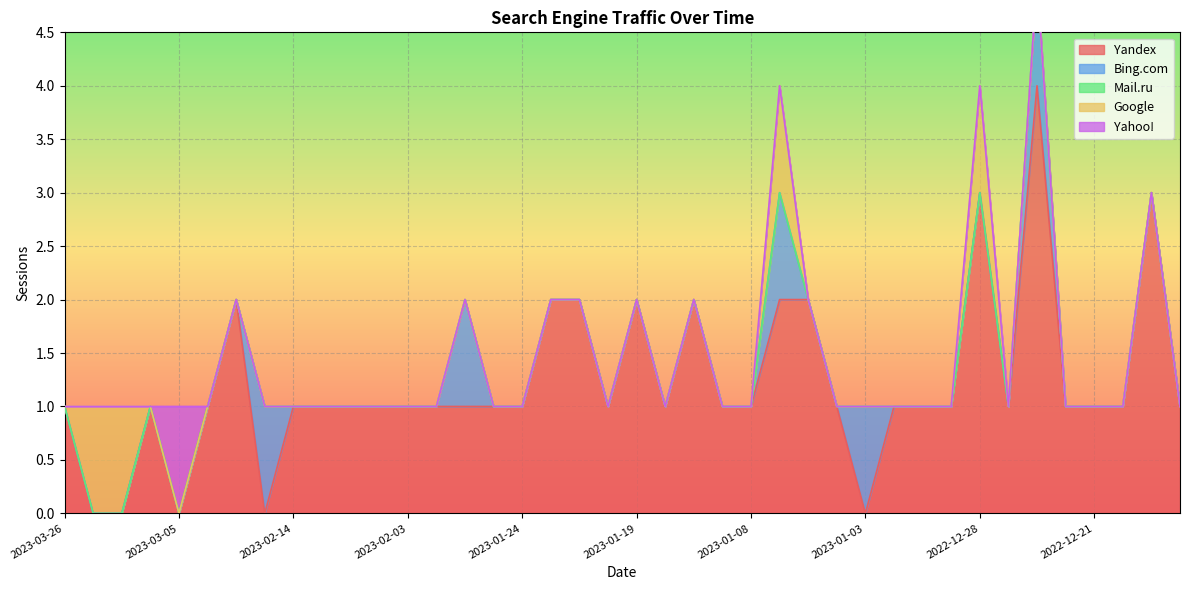

Between 2023-03-05 and 2022-12-17, which series saw the biggest shift?

Yandex